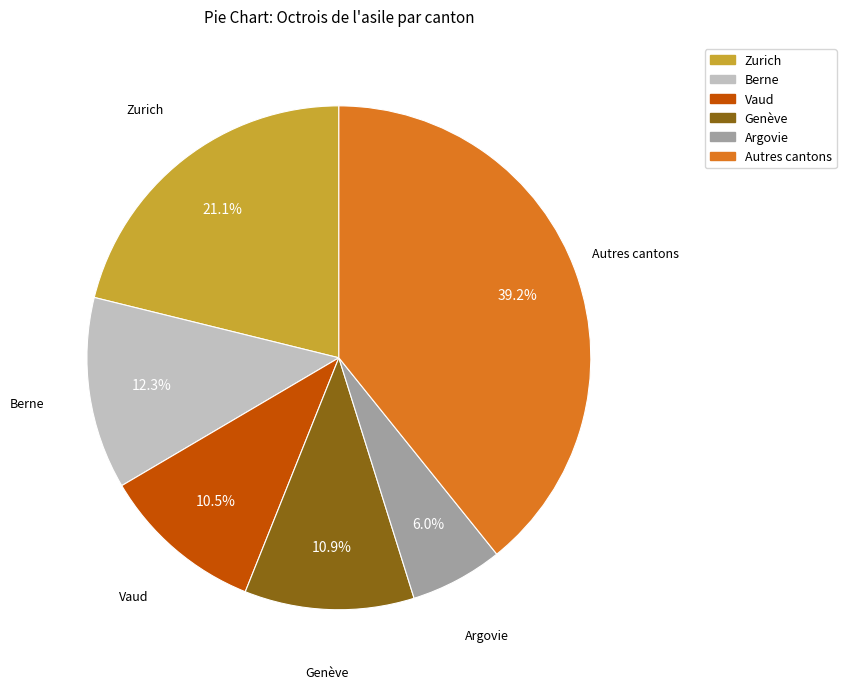

Does any single category account for the majority?

No